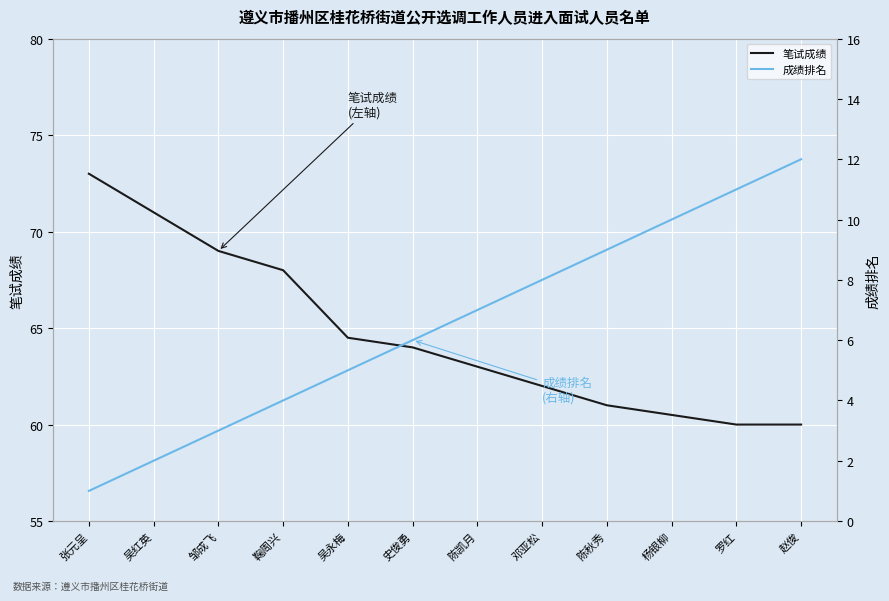

What is the difference between the highest and lowest values at 鞠周兴?

64.0